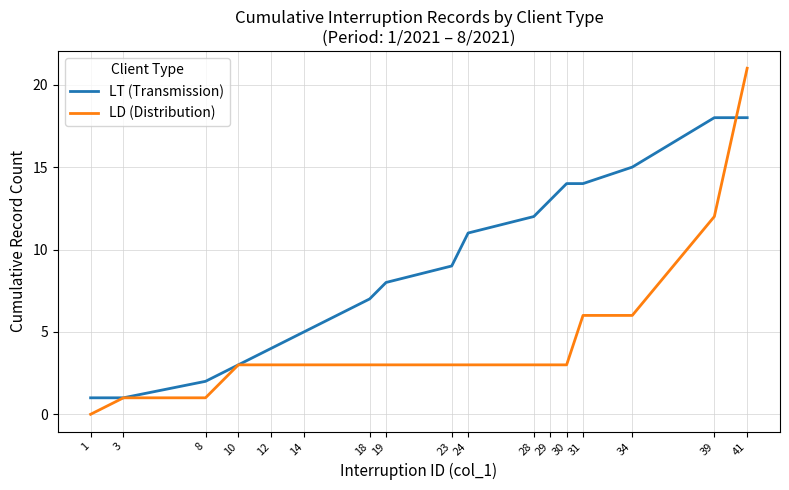

At which label is LD (Distribution) closest to 10?

39